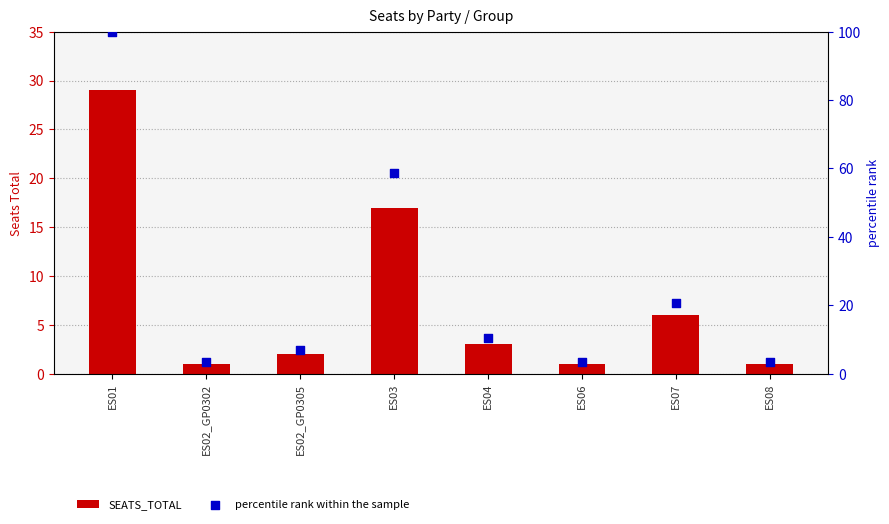

Which series has the largest total across all categories?

percentile rank within the sample